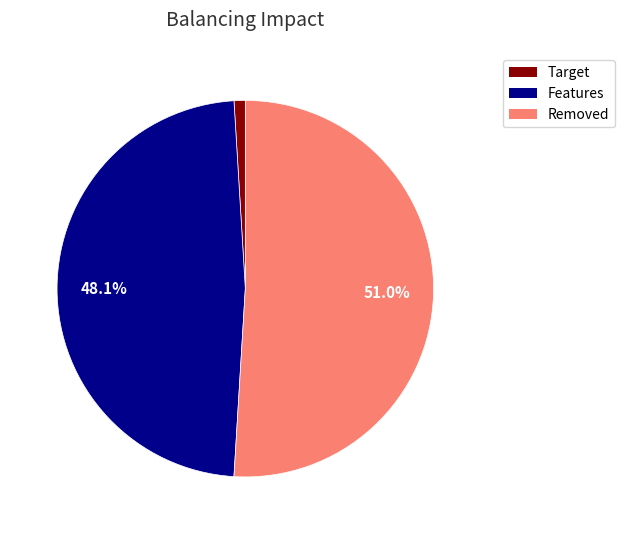

Does any single category account for the majority?

Yes